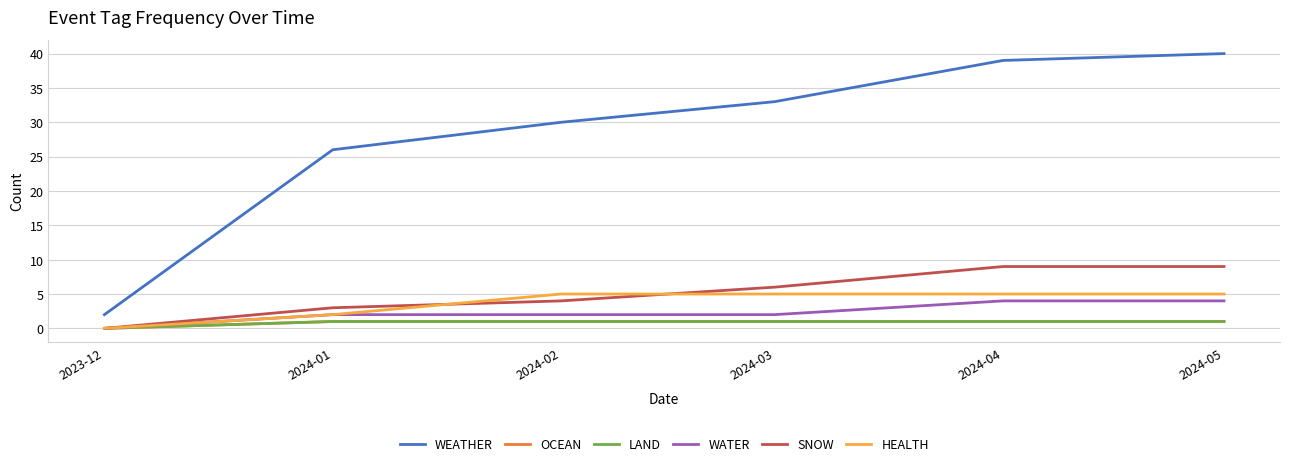

Does the chart display data point markers on the line(s)?

No